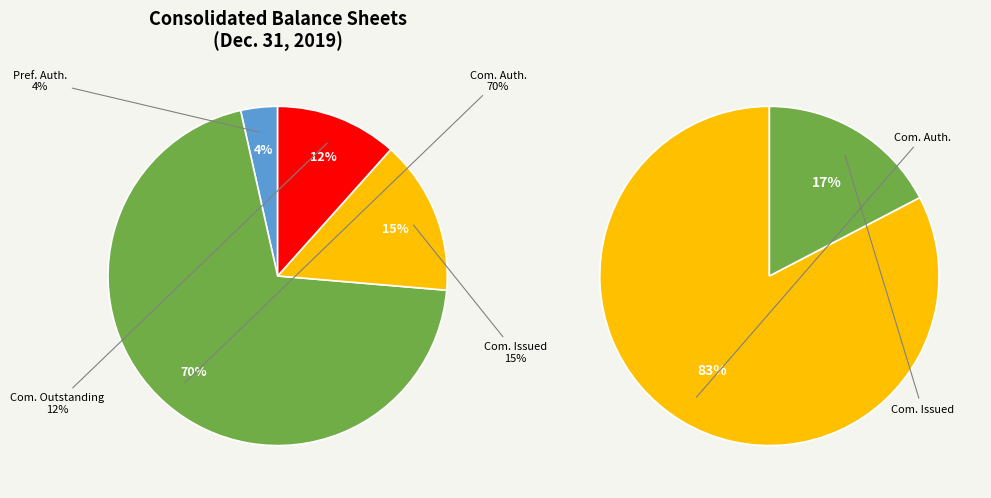

To the nearest percent, what is the average slice percentage?

25%